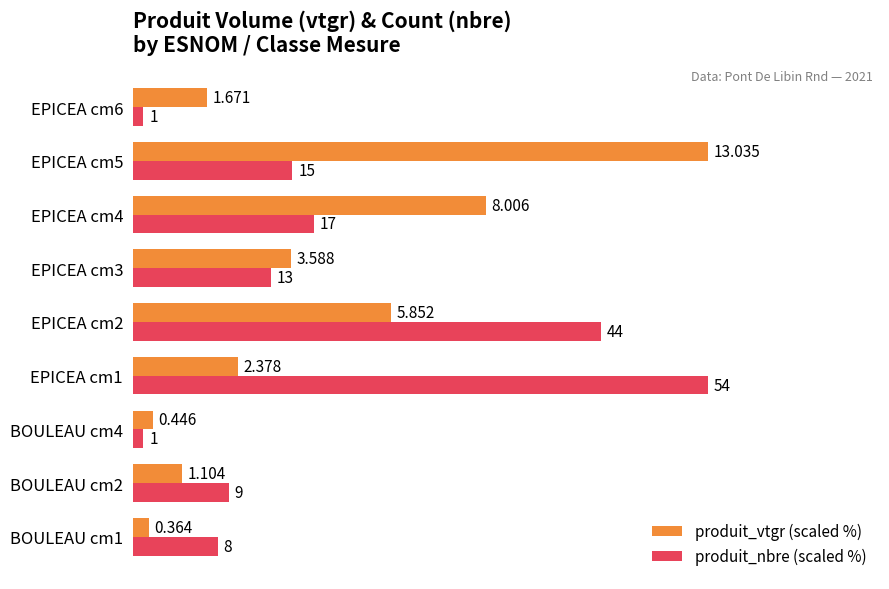

What are all the series names shown in the legend?

produit_vtgr (scaled %), produit_nbre (scaled %)